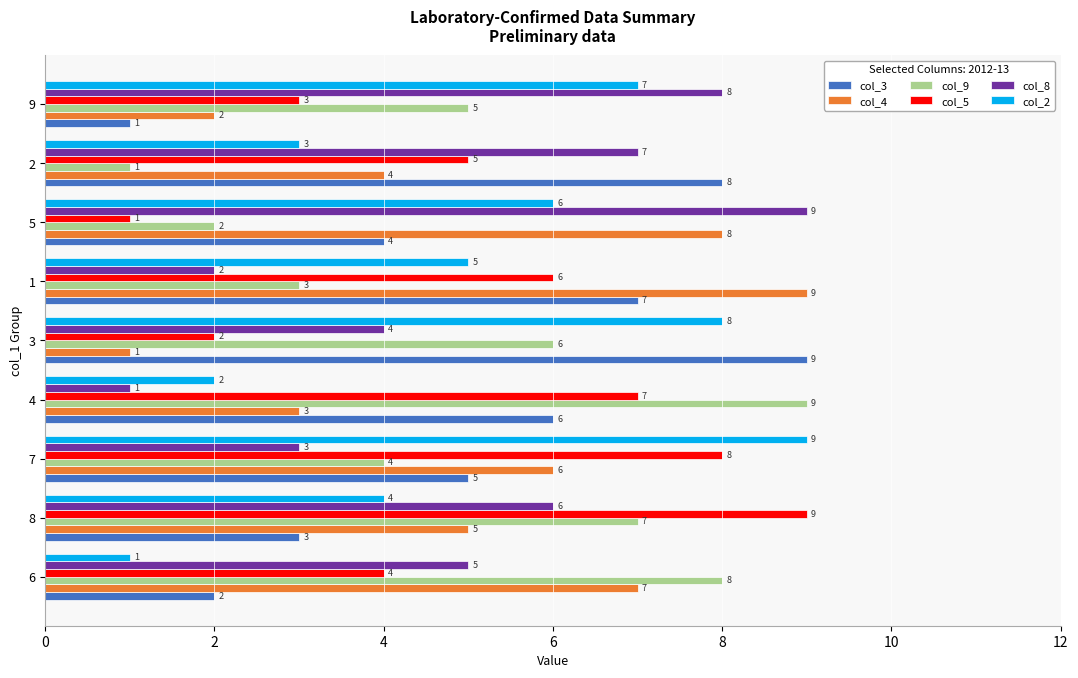

What is the sum of the col_2 values at 2 and 1?

8